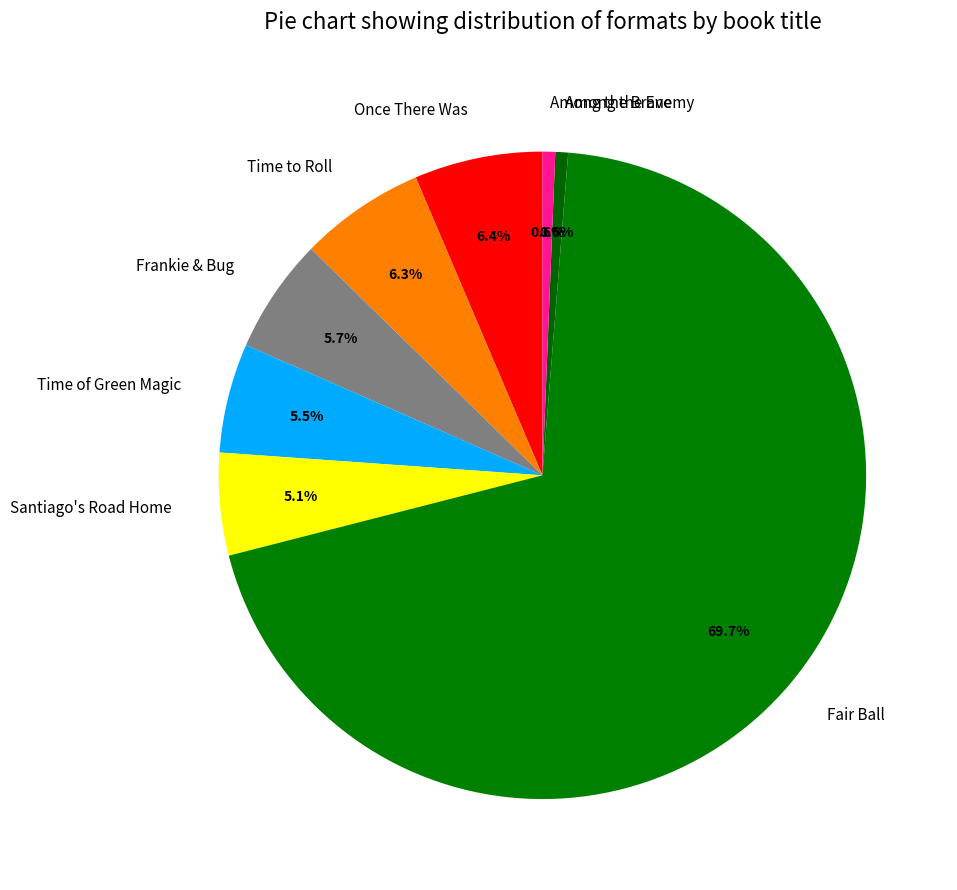

Which has a higher value, Among the Enemy or Fair Ball?

Fair Ball